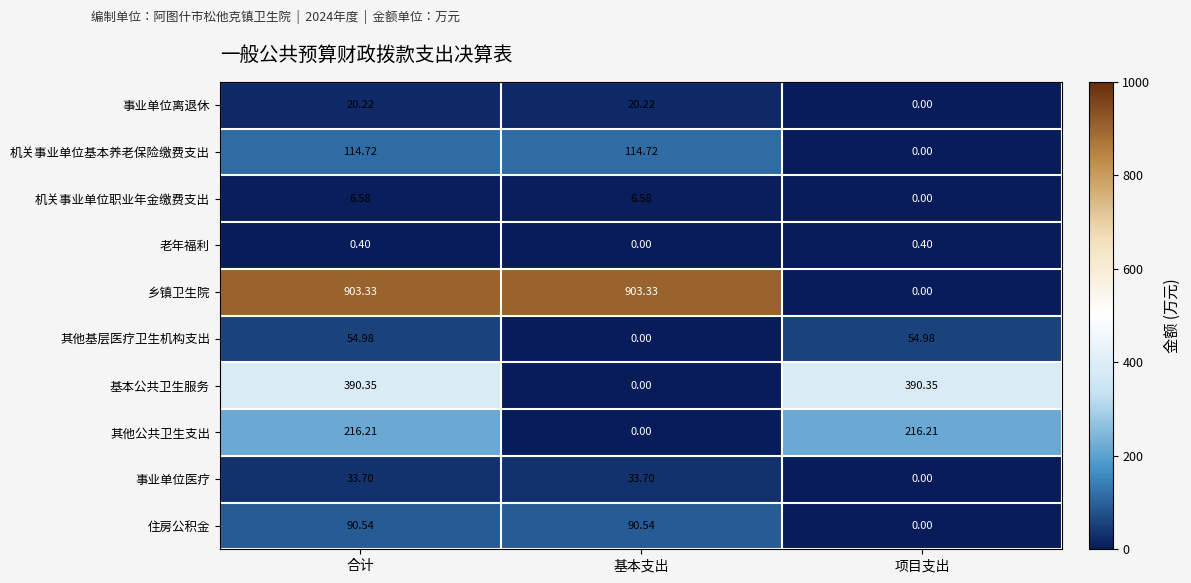

What is the greatest value displayed?

903.3